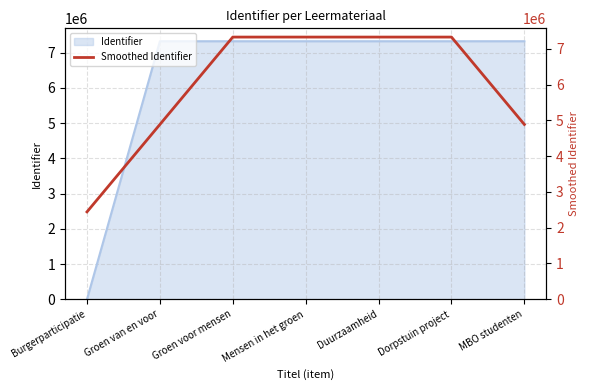

Reading left to right, transcribe all the data shown in this chart.

Burgerparticipatie=2441799.3	Groen van en voor=4883599.0	Groen voor mensen=7325400.0	Mensen in het groen=7325403.0	Duurzaamheid=7325407.7	Dorpstuin project=7325416.3	MBO studenten=4883614.0